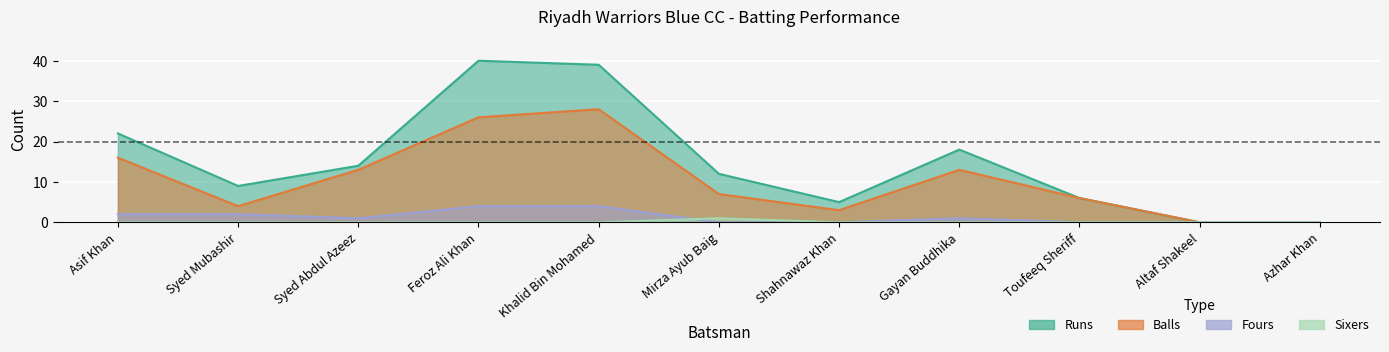

At which label does Runs first exceed 12?

Asif Khan